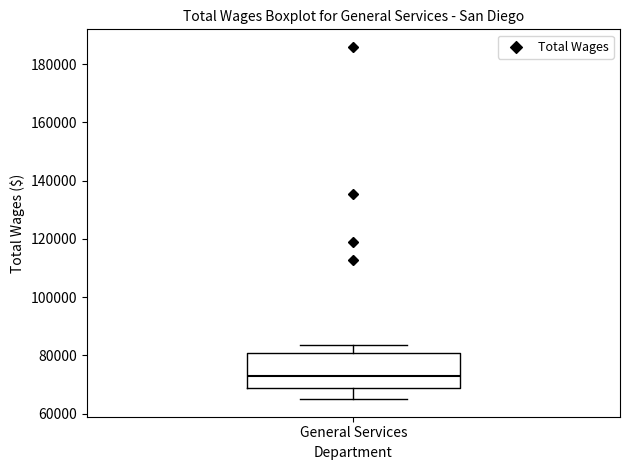

Transcribe this box plot: give where the median line is, the range the box spans, and where the two whiskers end, as read against the y-axis. The values are not printed on the chart, so give them approximately, as read against the axis.

median 74000, box 68000 to 80000, whiskers 64000 to 84000